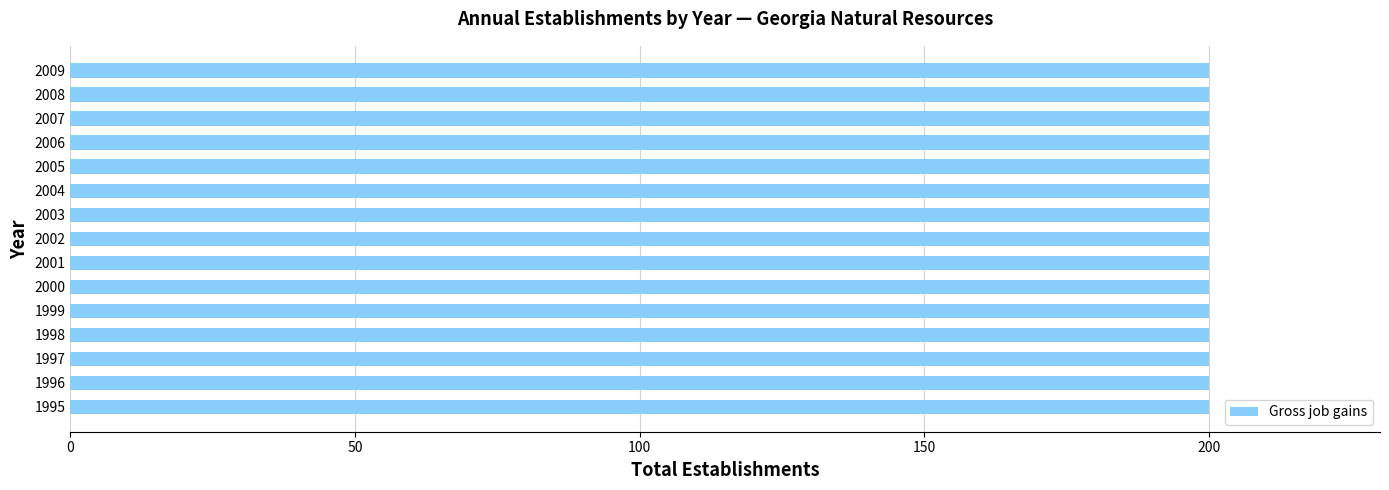

Which series has the largest range (max minus min)?

Gross job gains